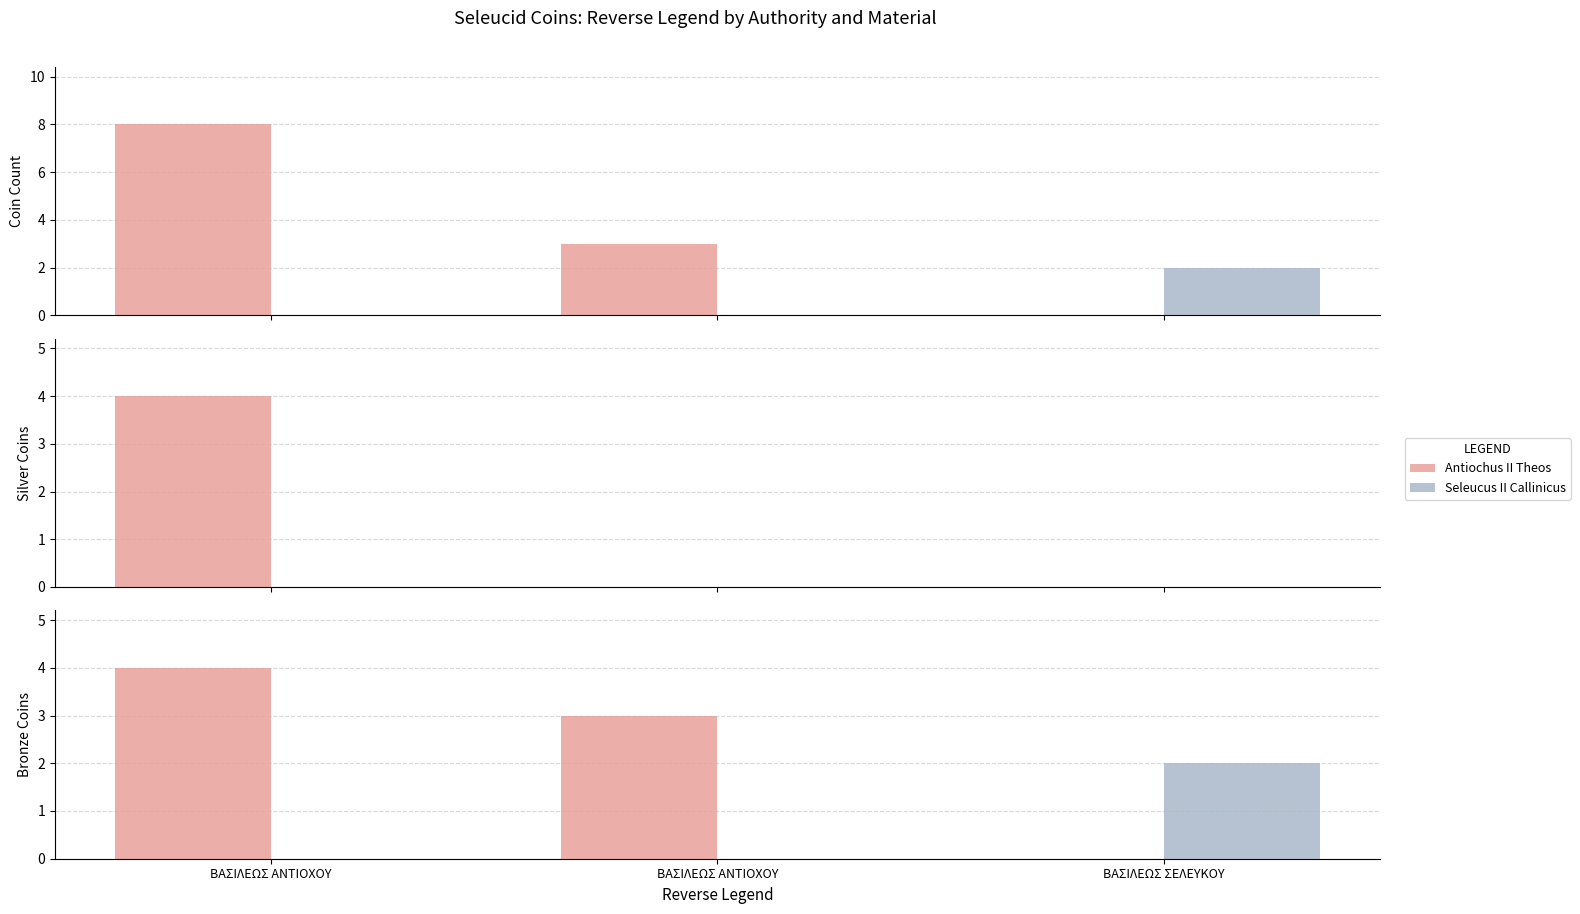

Count the number of data series in this chart.

2